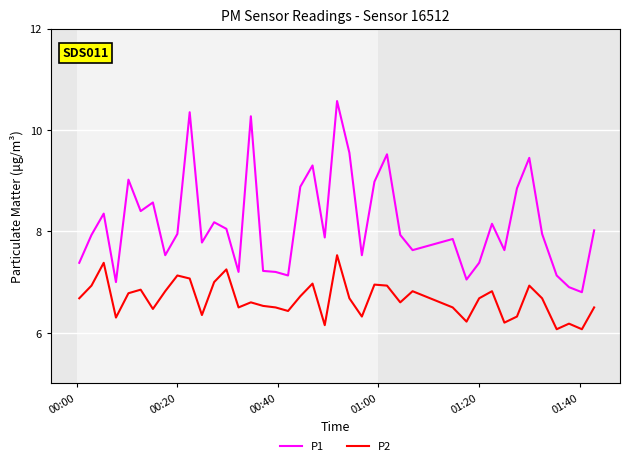

Which series has the largest total across all categories?

P1